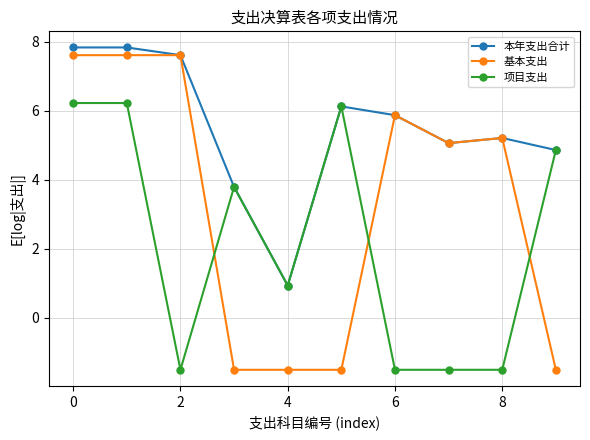

Which series has the widest spread of values?

基本支出